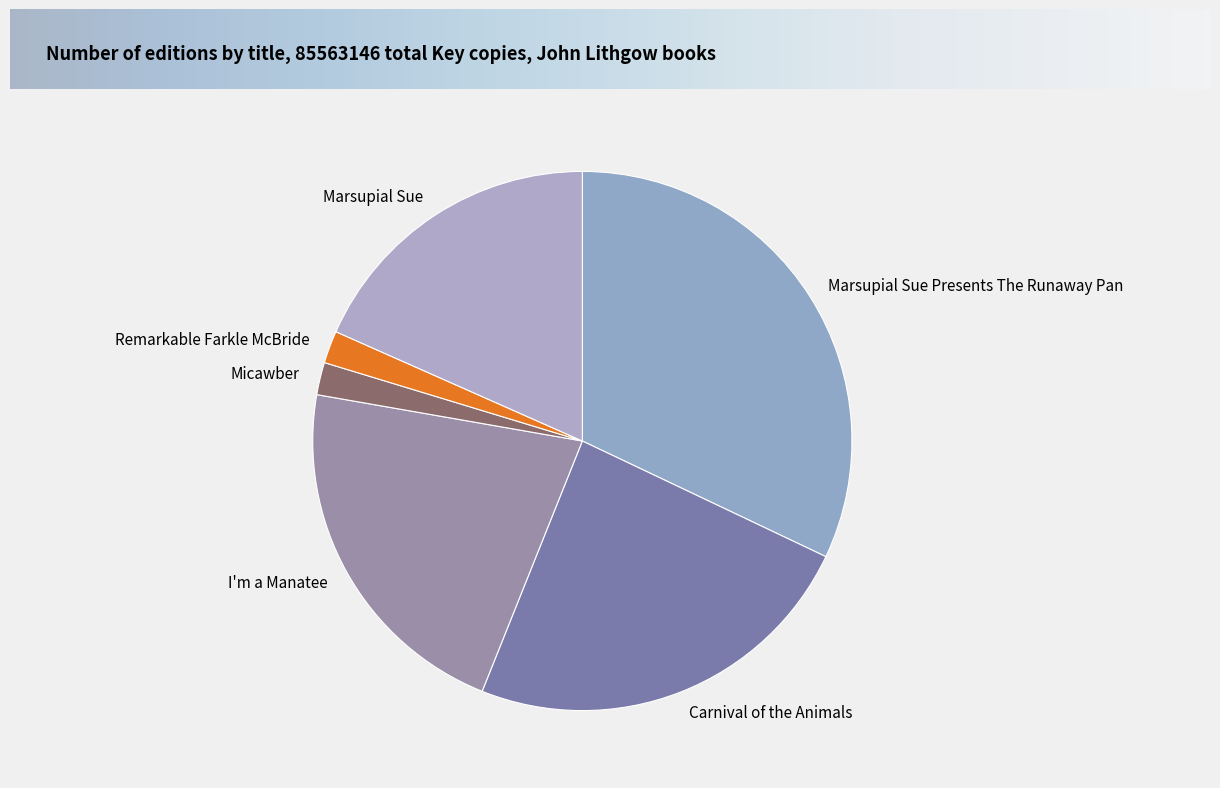

How many segments does this pie chart have?

6